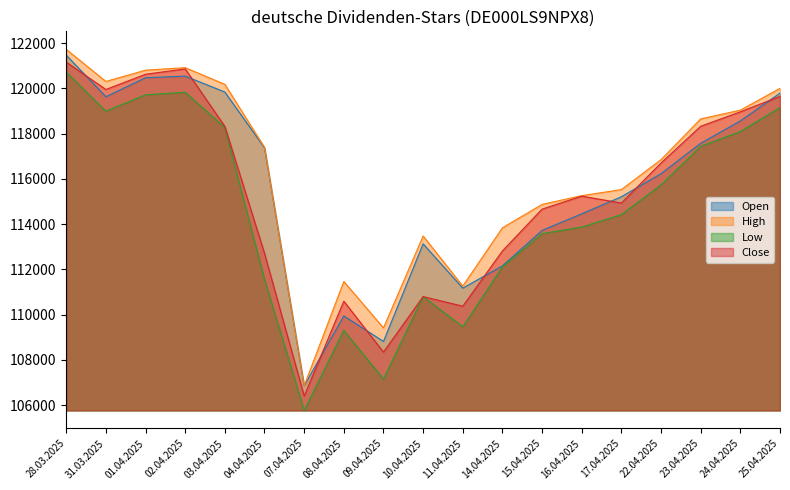

What is the sum of all Close values?

2191324